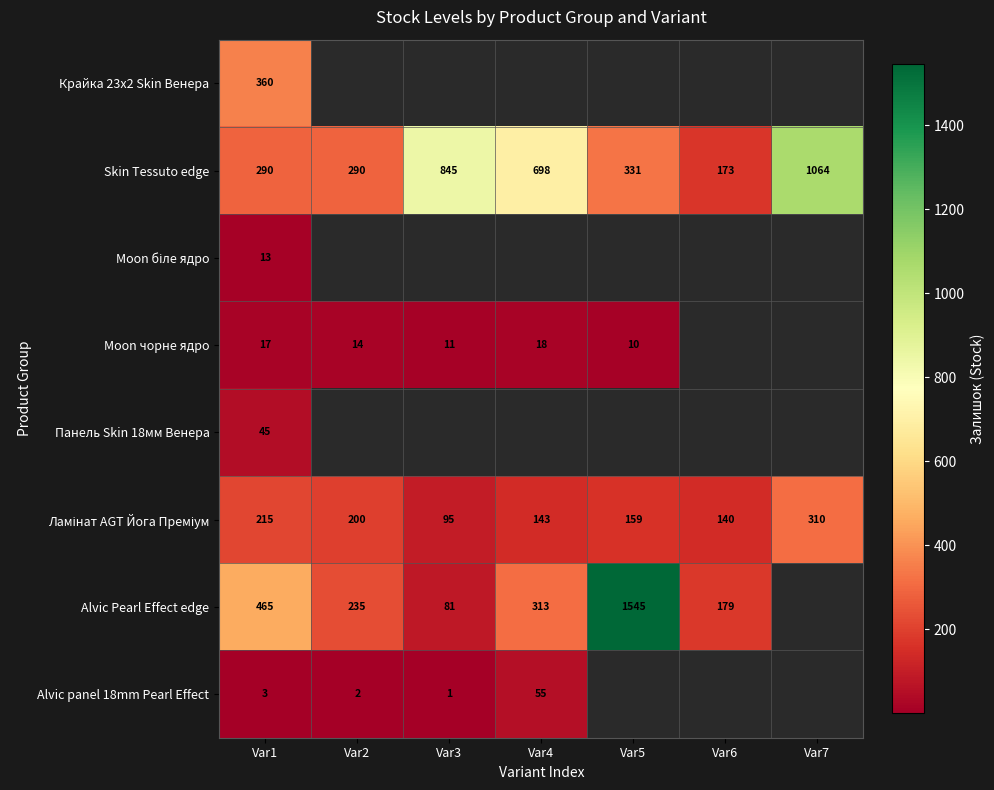

True or false: Панель Skin 18мм Венера has a value of 45 at Var1.

True